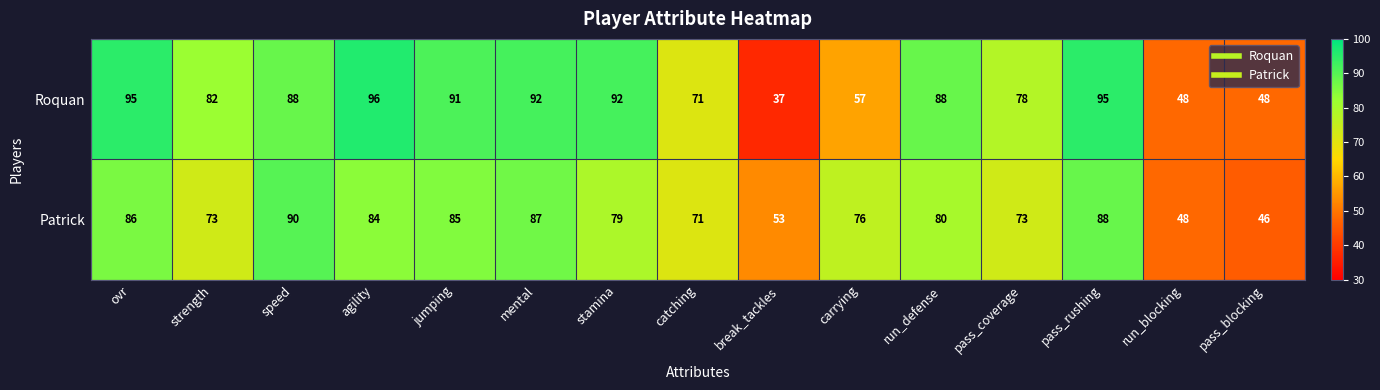

Rank the series by their average value, from highest to lowest.

Roquan, Patrick